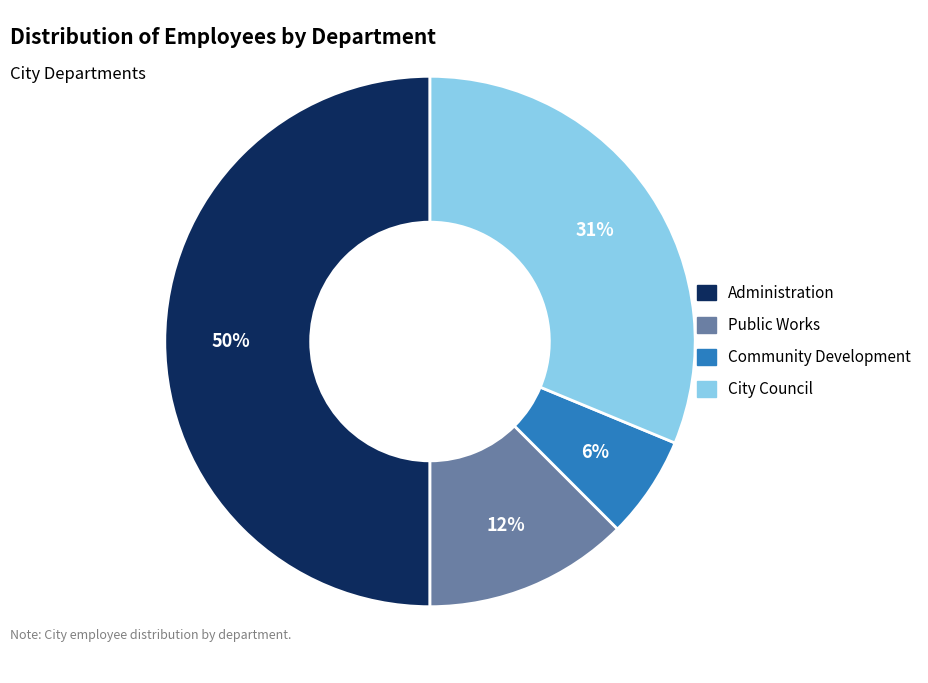

To the nearest percent, what is the average slice percentage?

25%